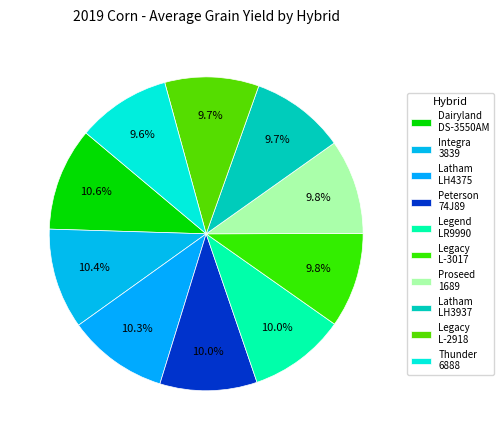

What percentage is the Peterson 74J89 slice, to the nearest percent?

10%